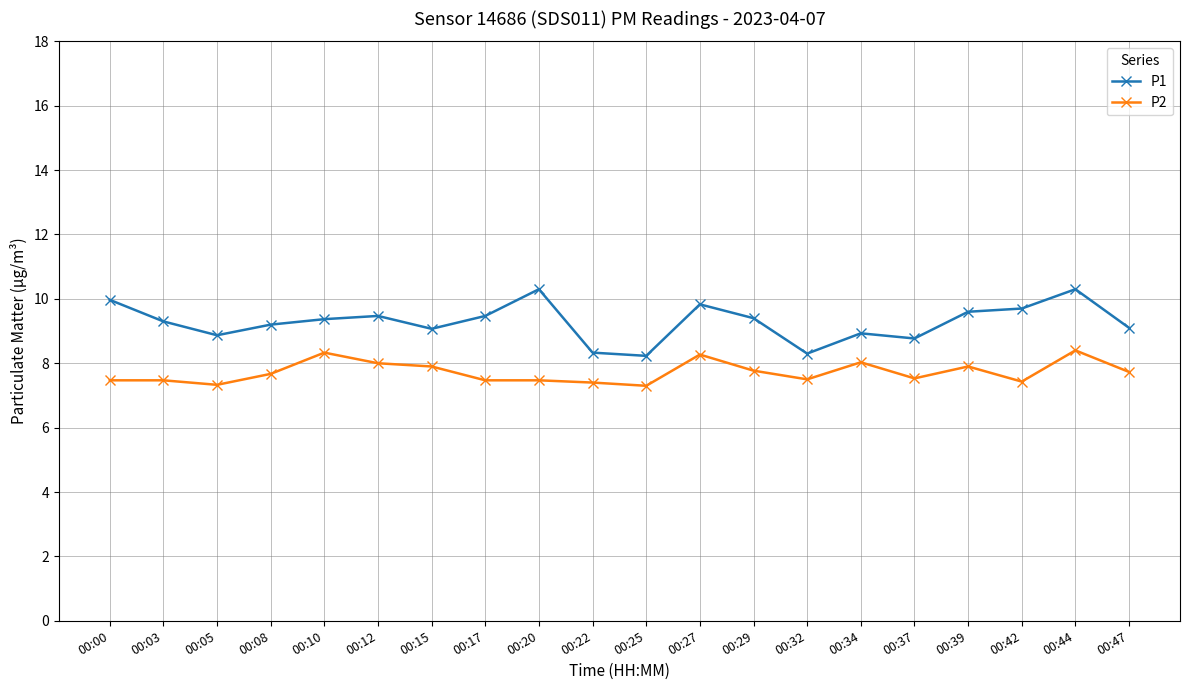

Which series has the widest spread of values?

P1